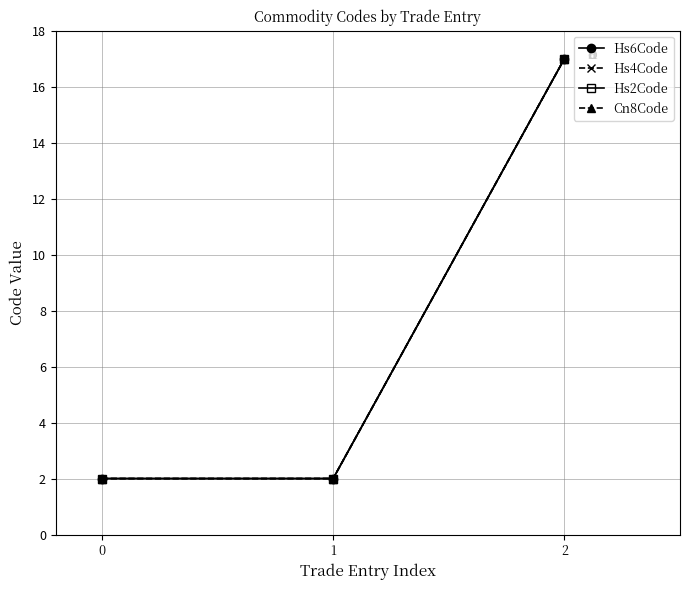

Is the value of Cn8Code at 1 greater than the value of Hs2Code at 2?

No